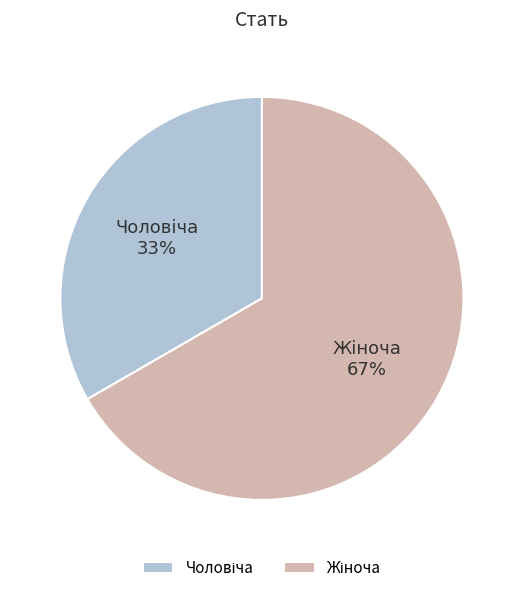

Does any single category account for the majority?

Yes